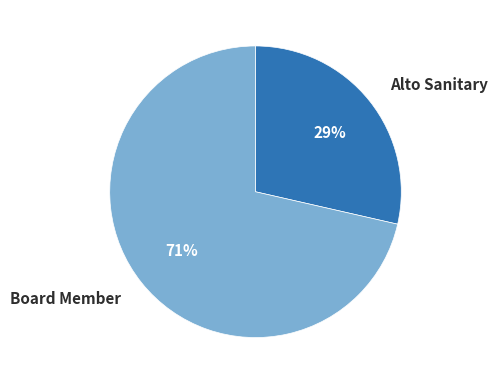

What is the smallest slice in the pie chart?

Alto Sanitary